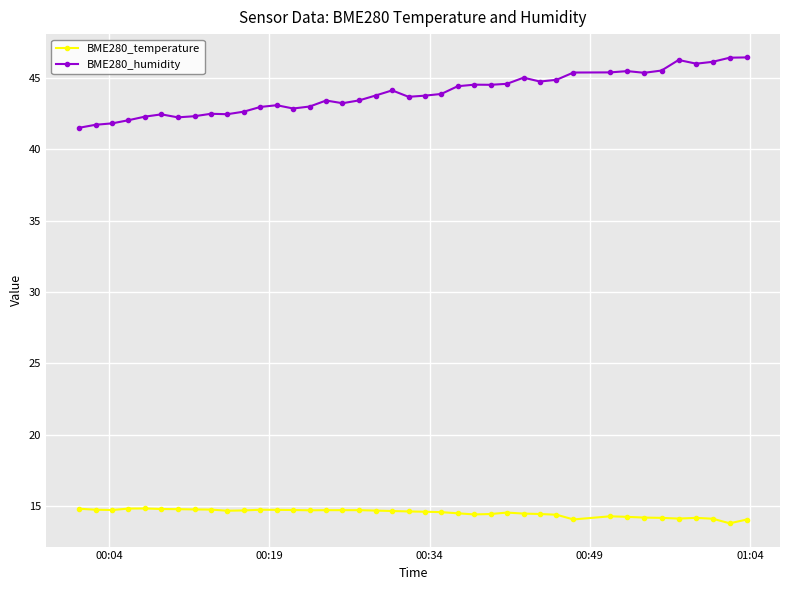

What is the value of the BME280_temperature point at the 12th from the left?

14.7